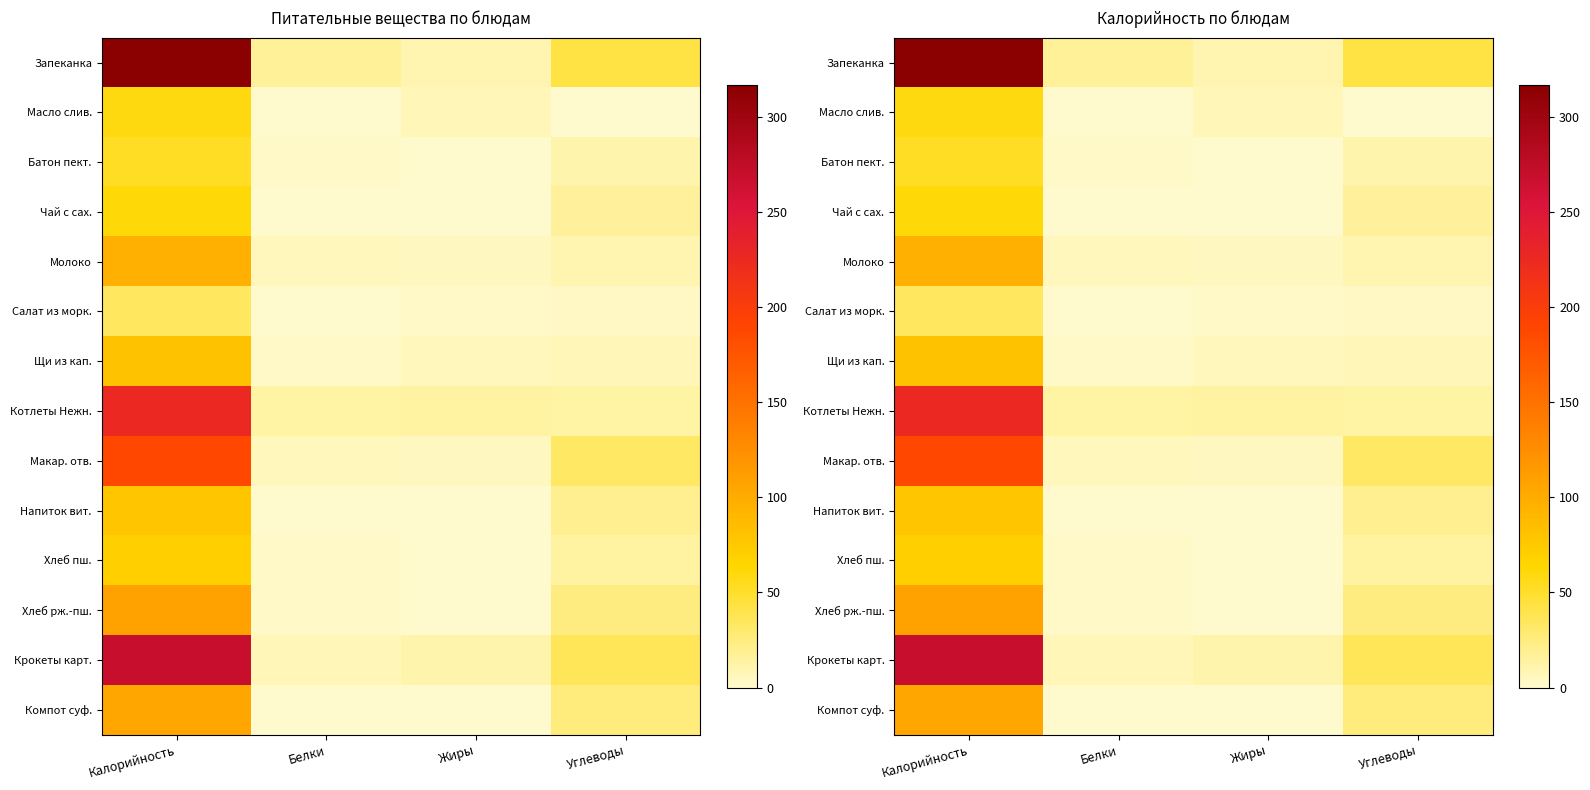

Read the Котлеты Нежн. value at Калорийность.

225.8